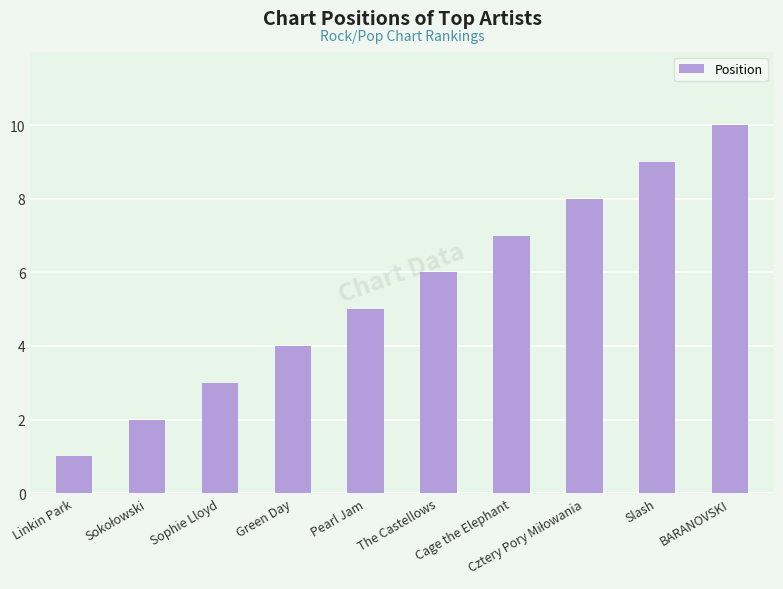

What is the difference between the maximum and second lowest values?

8